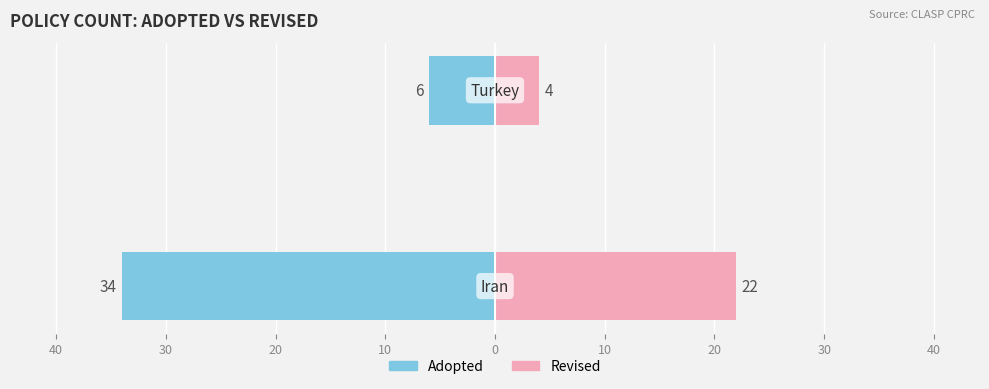

How many categories are shown in the chart?

2